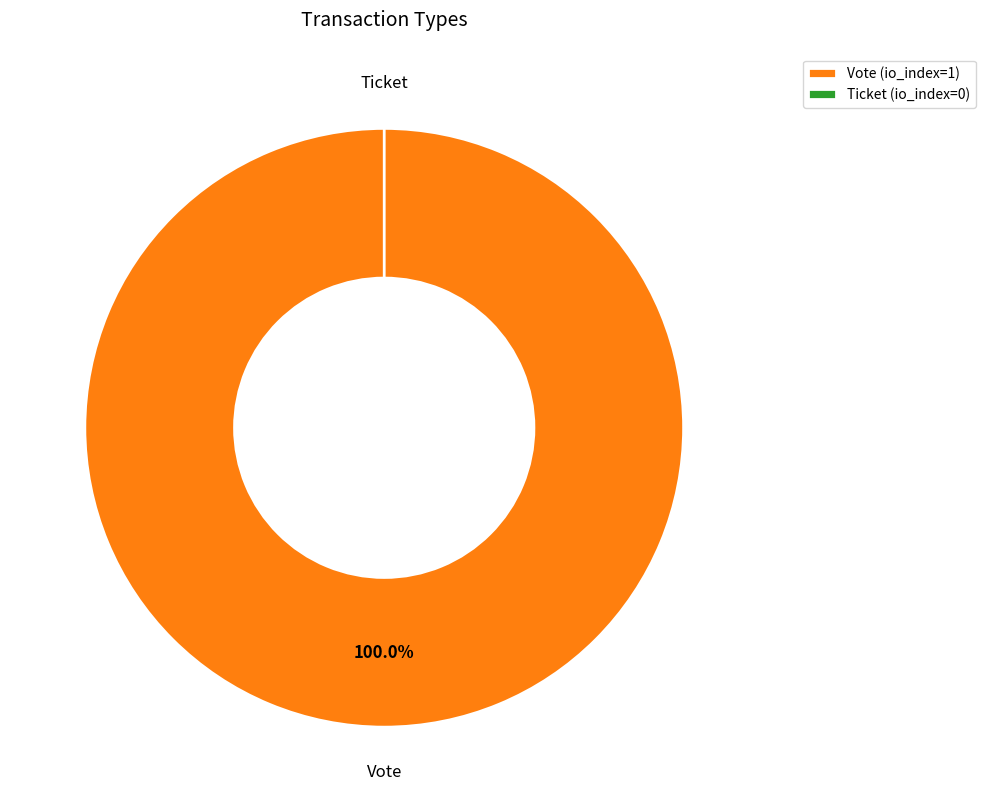

Which category accounts for the majority?

Vote